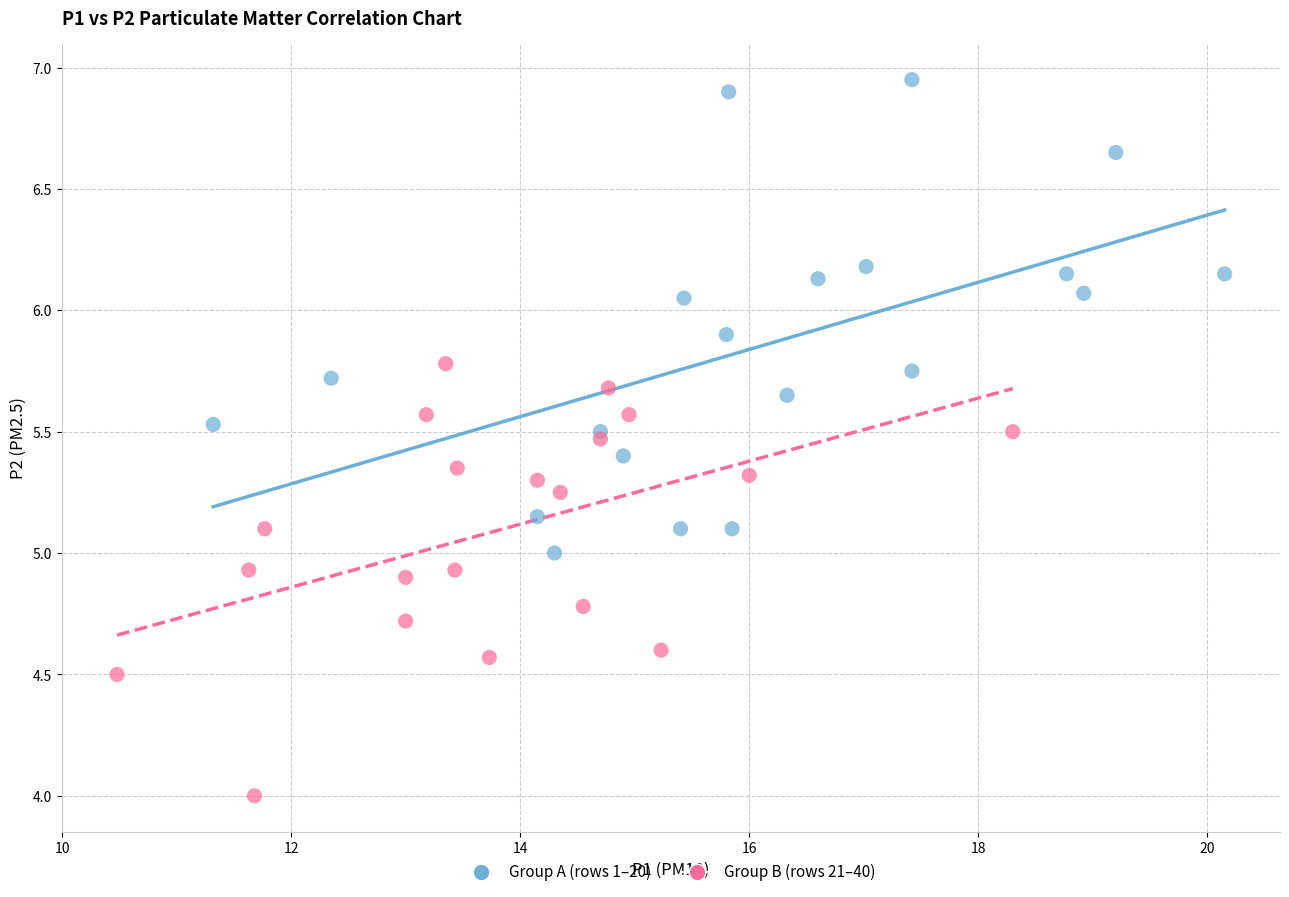

Which series has the widest spread of Y values?

Group A (rows 1–20)